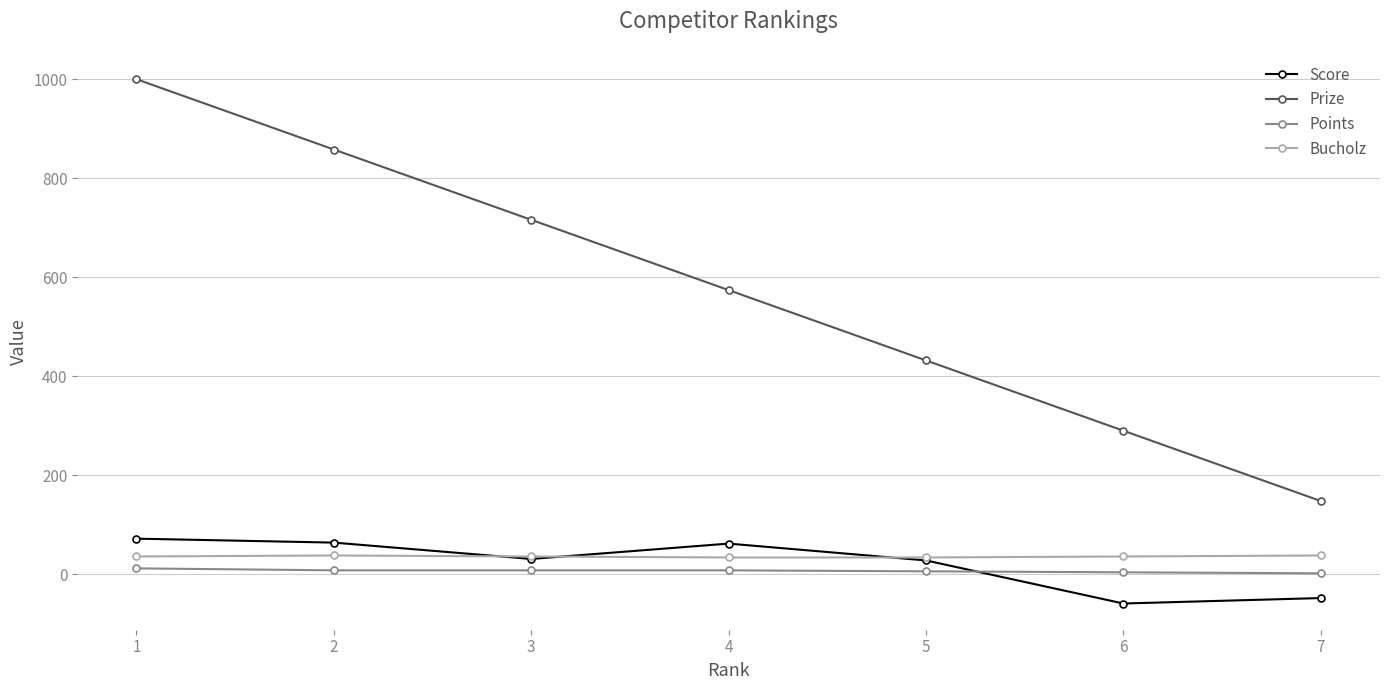

Is this an area chart (filled region under the line)?

No